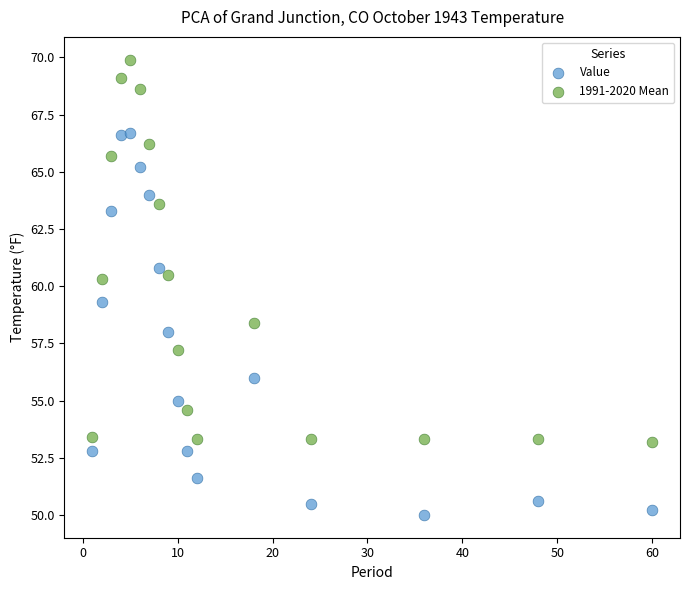

Which series contains the lowest Y value?

Value